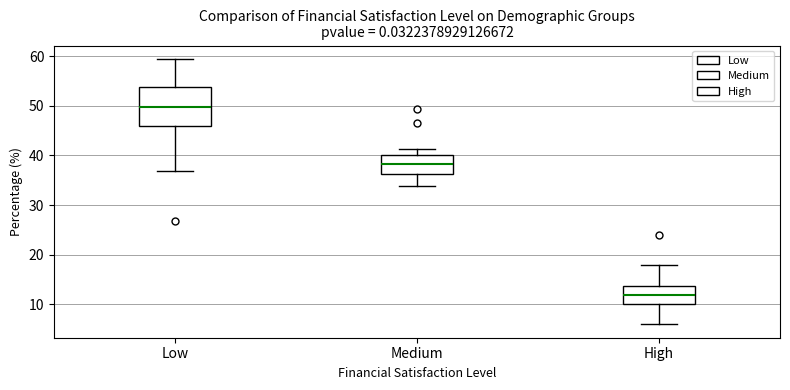

Which box is the tallest, from its lower edge to its upper edge?

Low